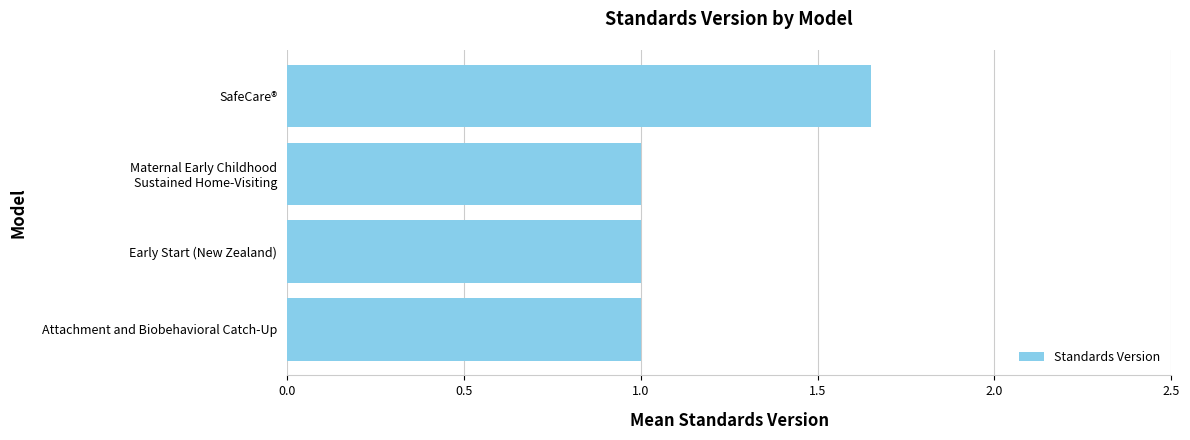

The chart shows a value of 1.3 at Attachment and Biobehavioral Catch-Up. True or false?

False